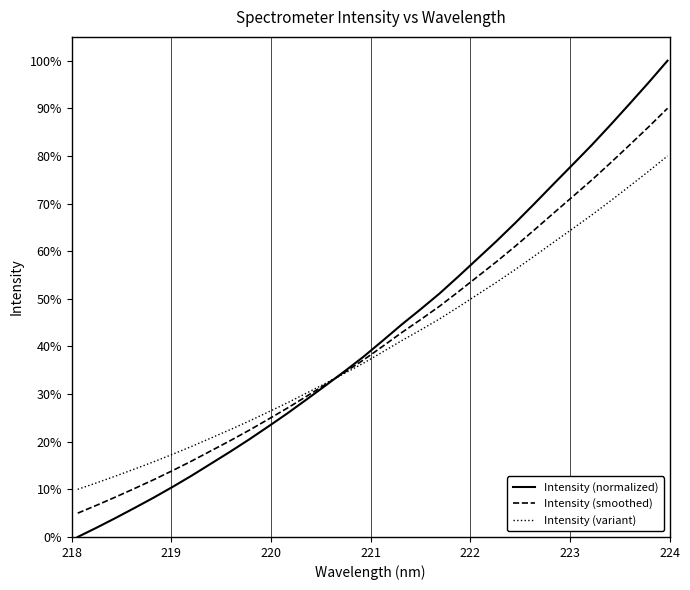

True or false: Intensity (smoothed) has more than 1 points higher than both neighbors.

False